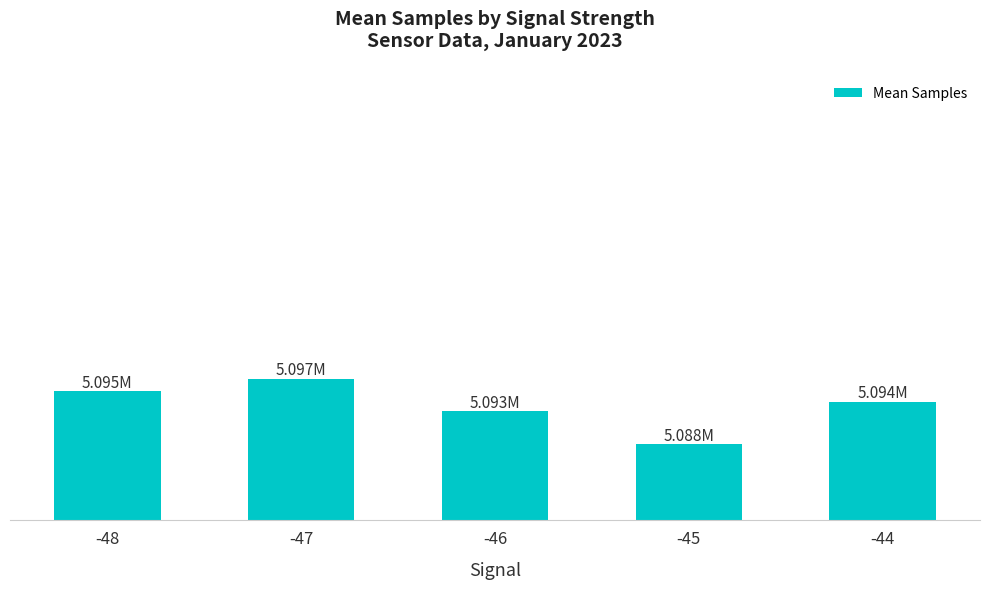

Is it true that the value at -46 is 5092696.7?

True